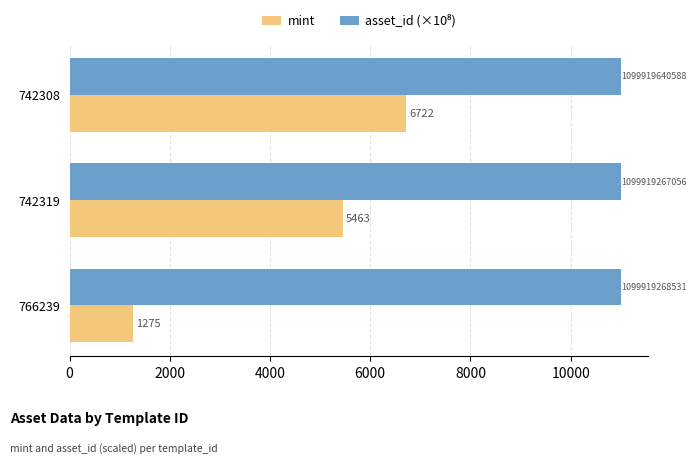

Which series has the widest spread of values?

mint